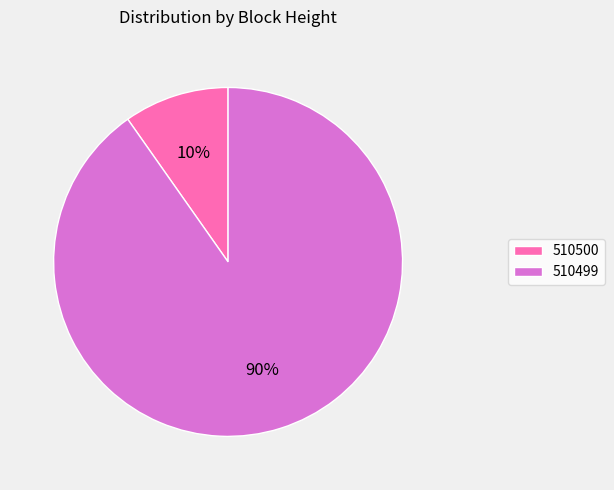

Do 510500 and 510499 together represent more than half of the pie?

Yes